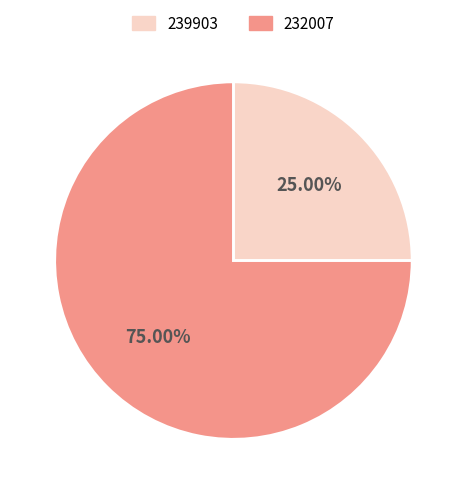

To the nearest percent, what is the average slice percentage?

50%